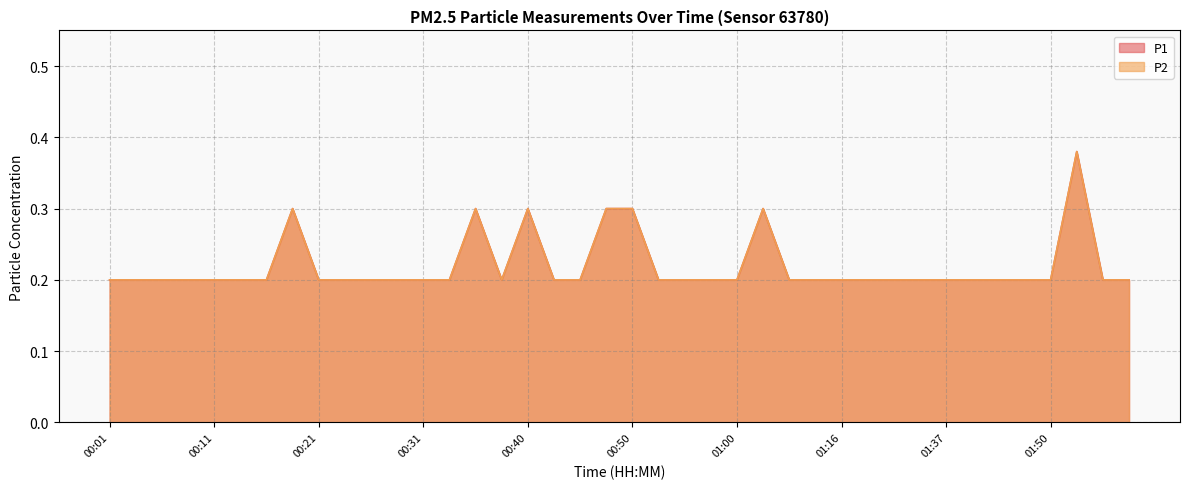

Reading right to left, transcribe all the data shown in this chart.

P1: 0.2	0.2	0.4	0.2	0.2	0.2	0.2	0.2	0.2	0.2	0.2	0.2	0.2	0.2	0.3	0.2	0.2	0.2	0.2	0.3	0.3	0.2	0.2	0.3	0.2	0.3	0.2	0.2	0.2	0.2	0.2	0.2	0.3	0.2	0.2	0.2	0.2	0.2	0.2	0.2
P2: 0.2	0.2	0.4	0.2	0.2	0.2	0.2	0.2	0.2	0.2	0.2	0.2	0.2	0.2	0.3	0.2	0.2	0.2	0.2	0.3	0.3	0.2	0.2	0.3	0.2	0.3	0.2	0.2	0.2	0.2	0.2	0.2	0.3	0.2	0.2	0.2	0.2	0.2	0.2	0.2